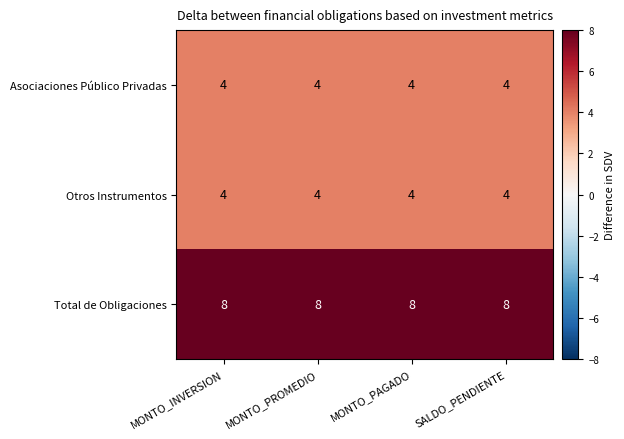

How many distinct data groups are displayed?

3